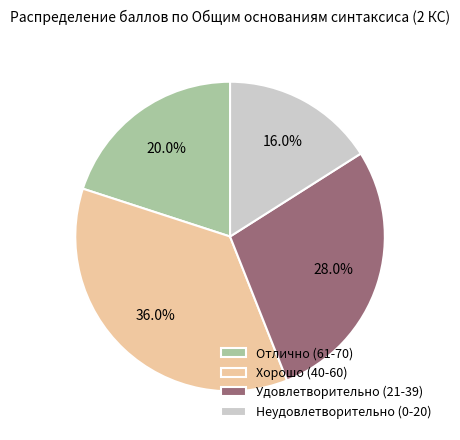

How many slices are in this pie chart?

4